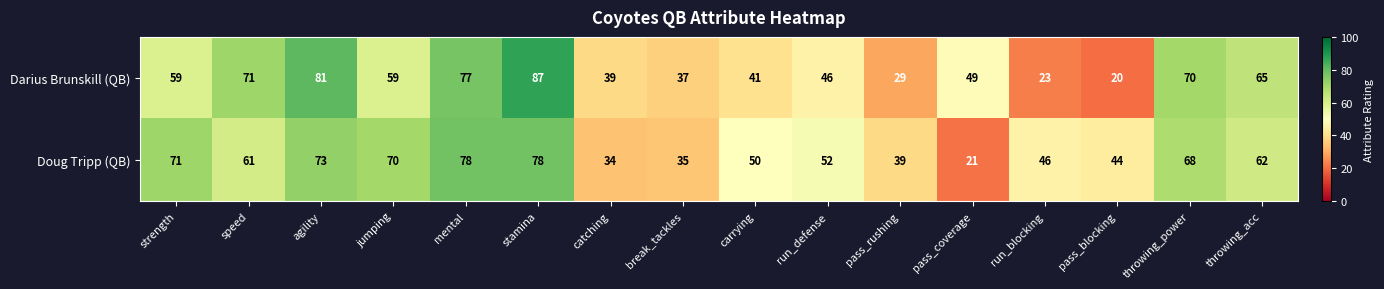

What is the smallest value displayed?

20